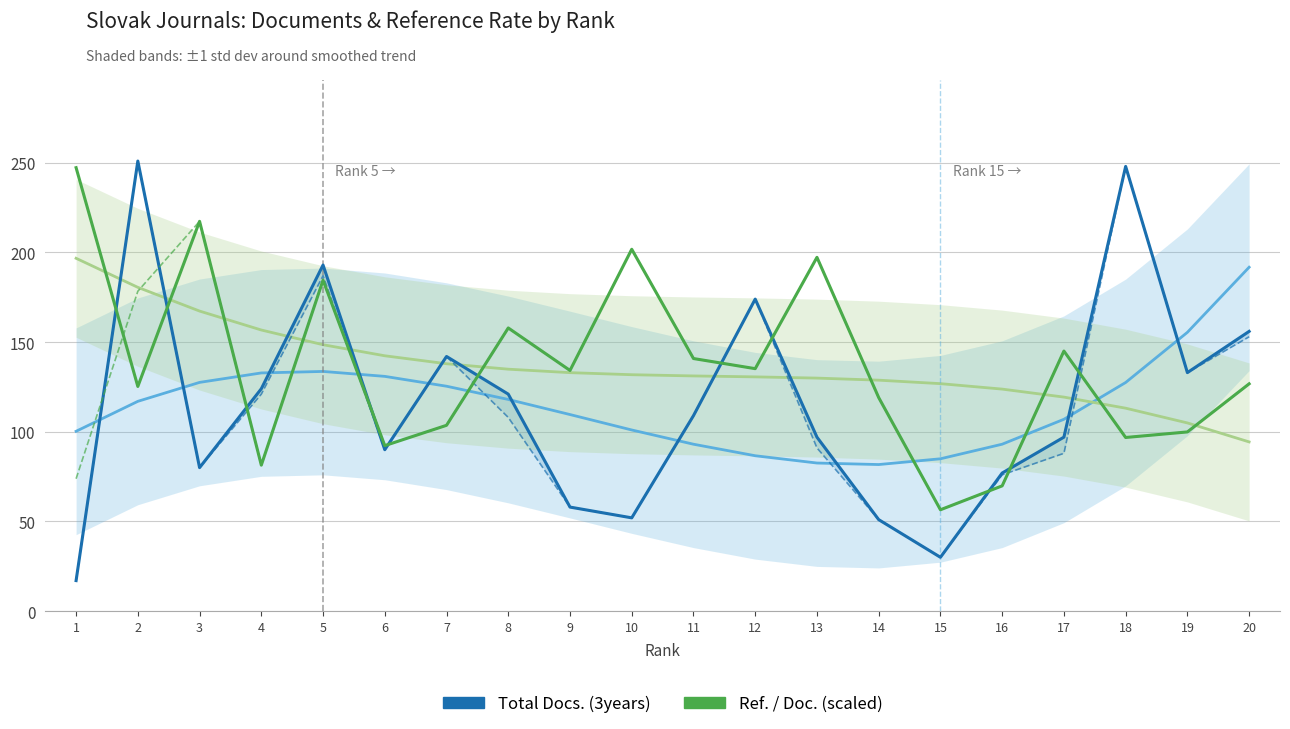

Which series has the widest spread of values?

Total Docs. (3years)